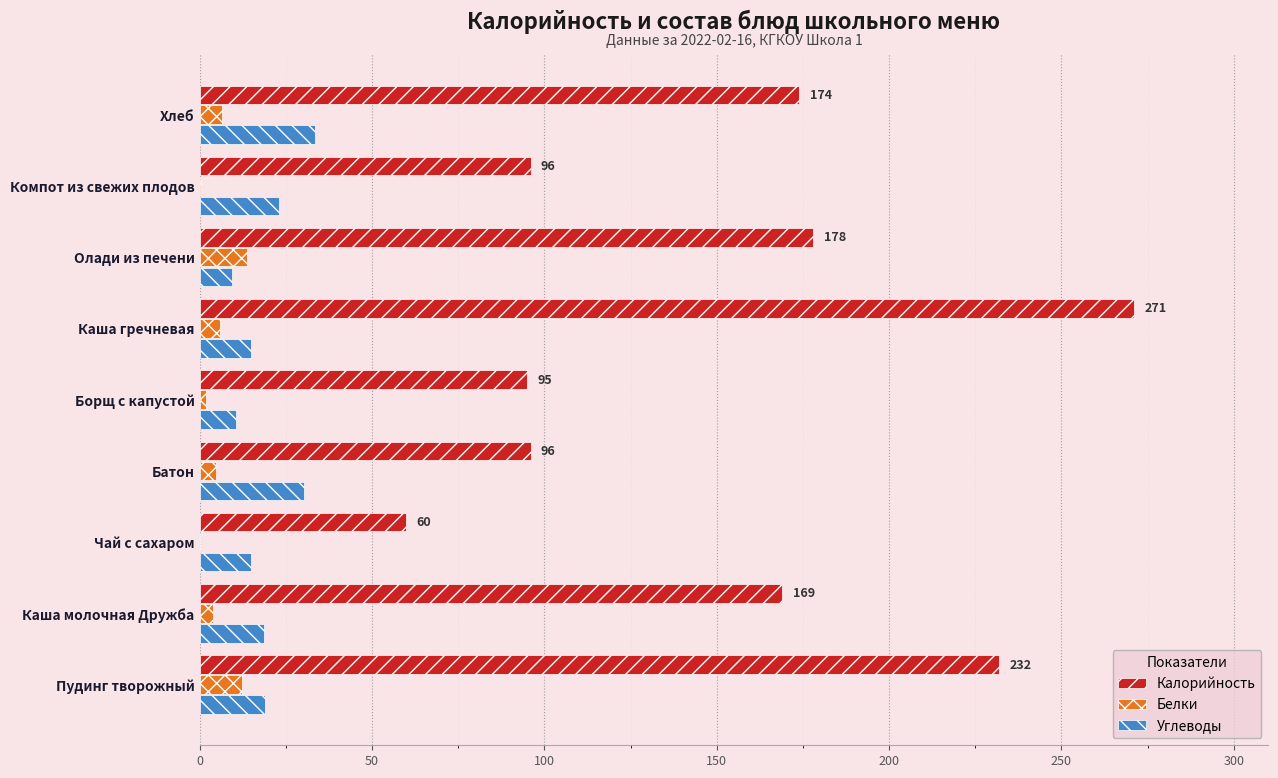

Is the value of Калорийность at Чай с сахаром greater than the value of Углеводы at Пудинг творожный?

Yes